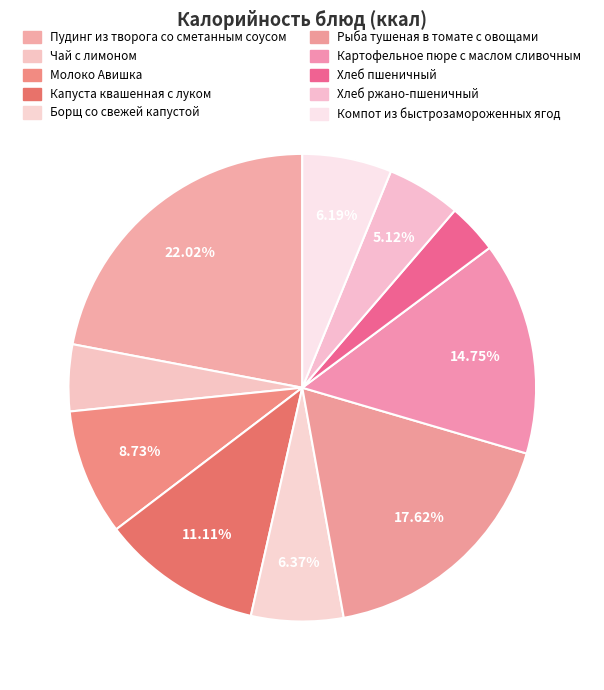

Is Компот из быстрозамороженных ягод the majority of the pie?

No